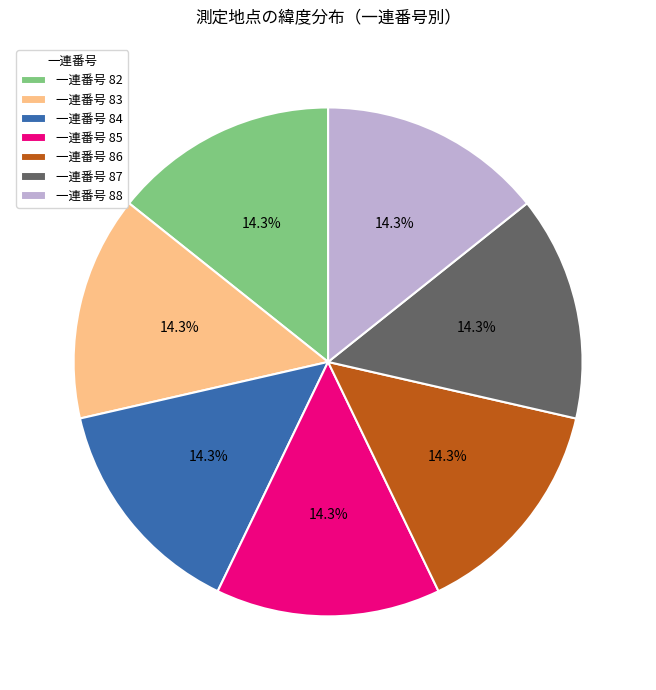

Approximately how many times larger is the value at 一連番号 88 compared to 一連番号 87?

1.0